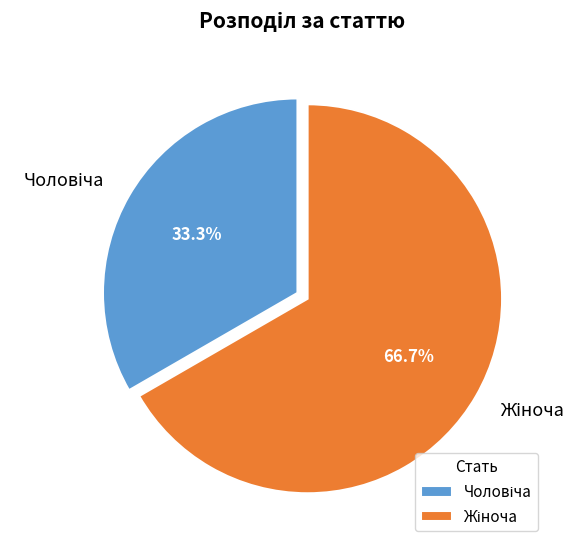

Is there any slice that represents more than half of the pie?

Yes